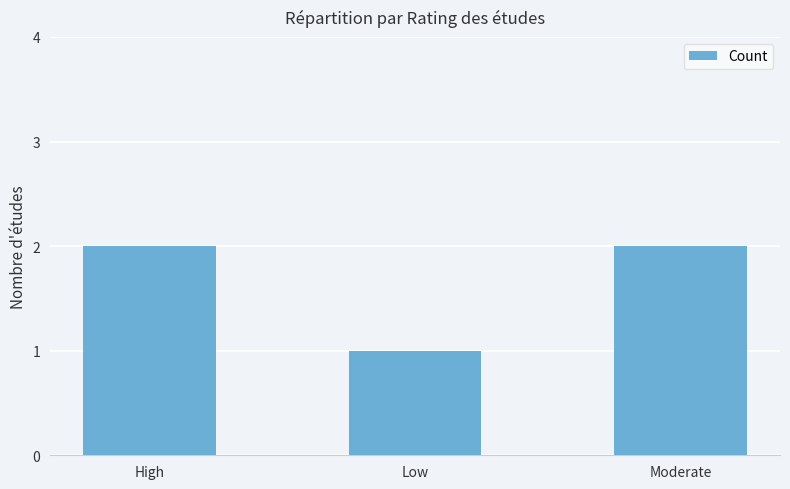

The chart shows a value of 2 at High. True or false?

True